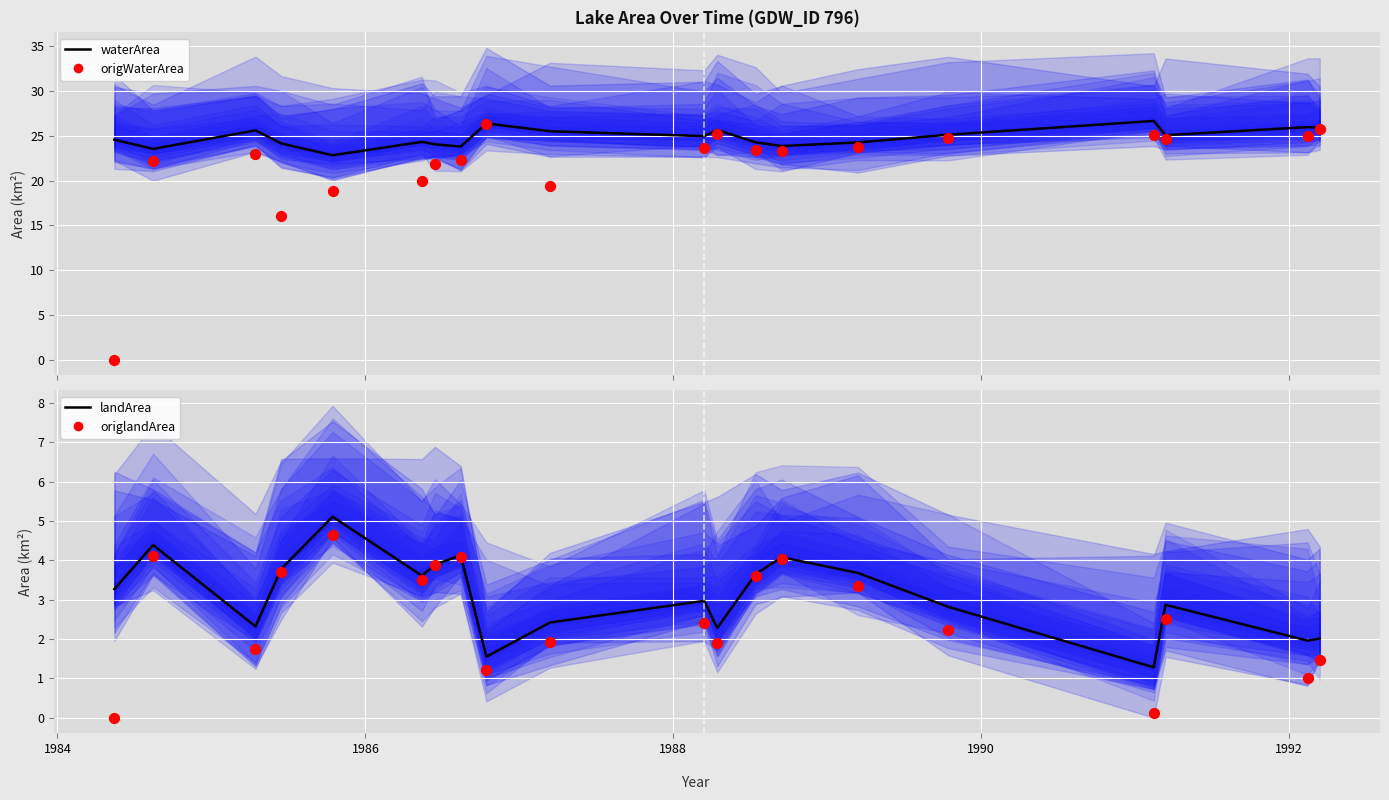

What are all the series names shown in the legend?

waterArea, origWaterArea, landArea, origlandArea